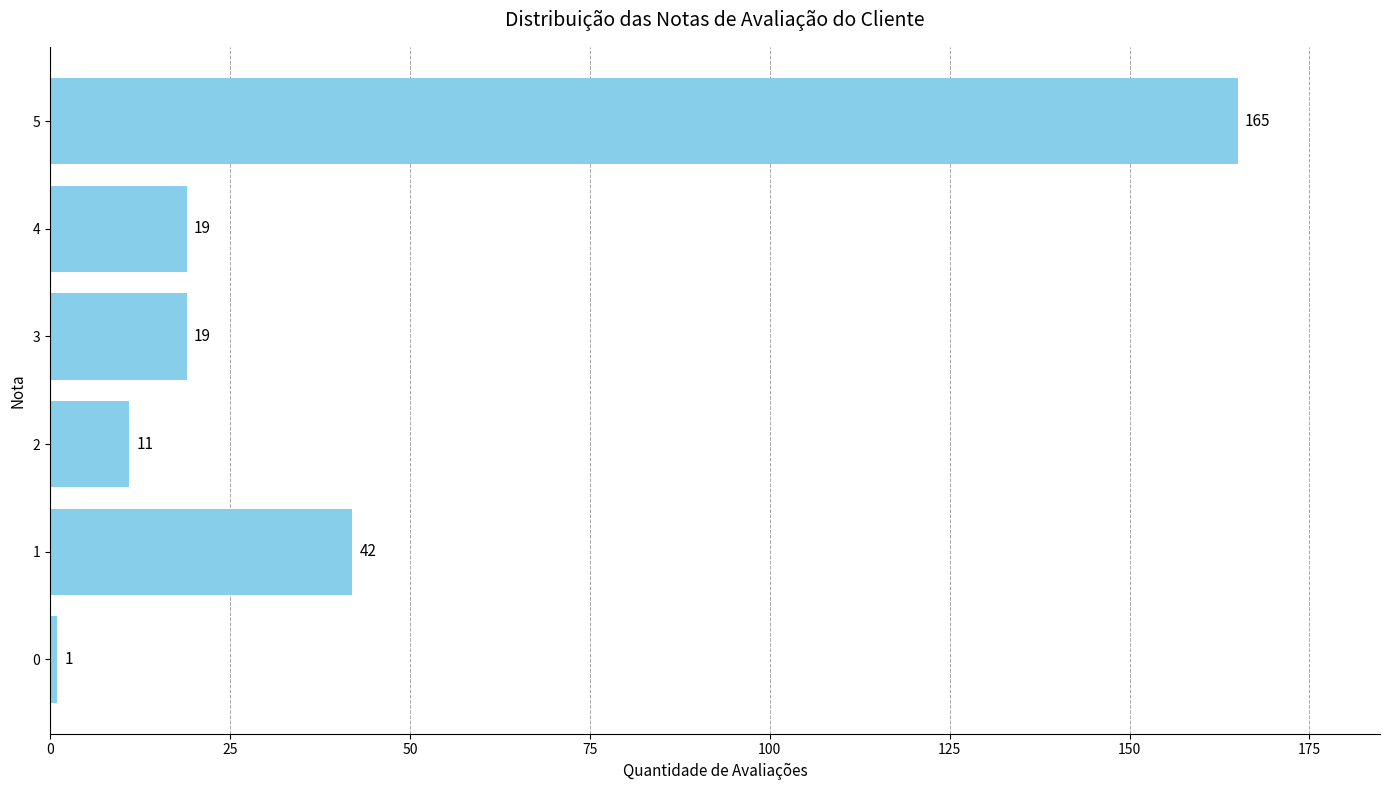

How many bars are there in total?

6